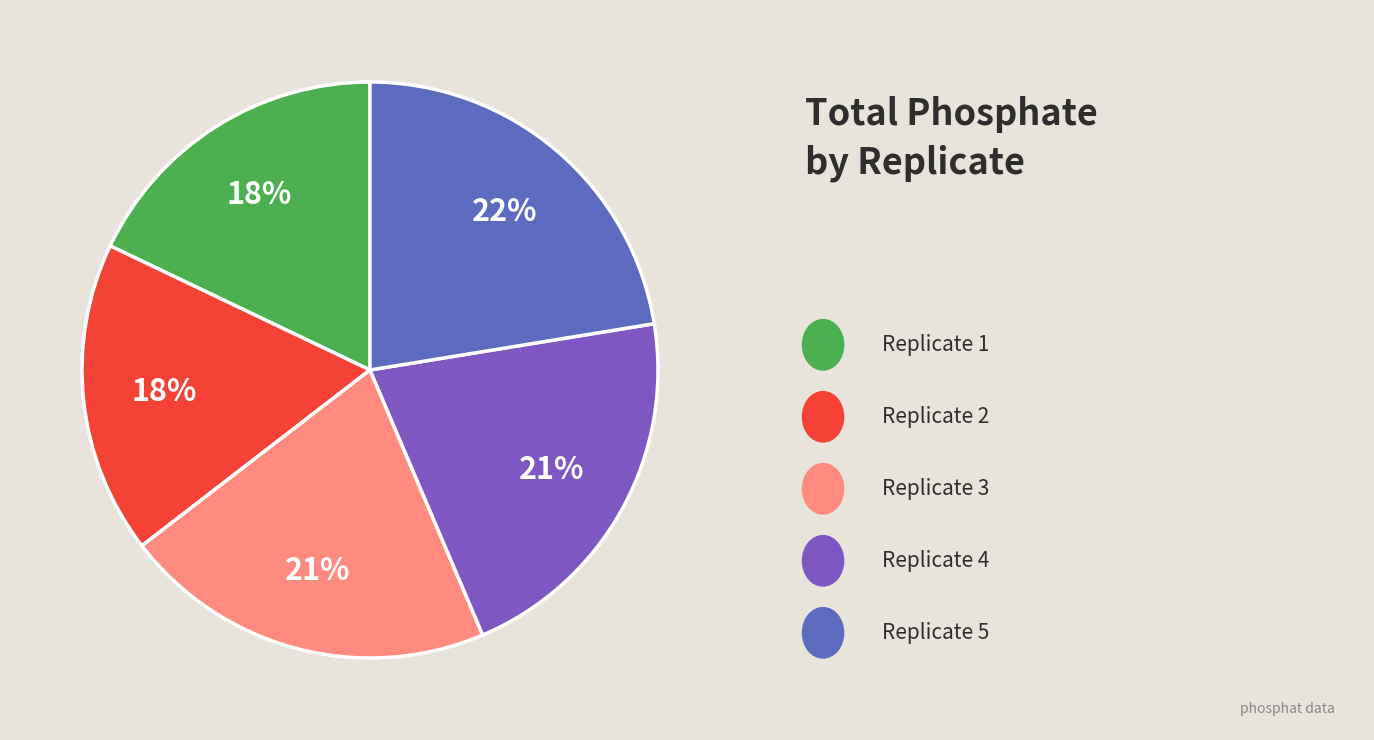

To the nearest percent, what is the average slice percentage?

20%